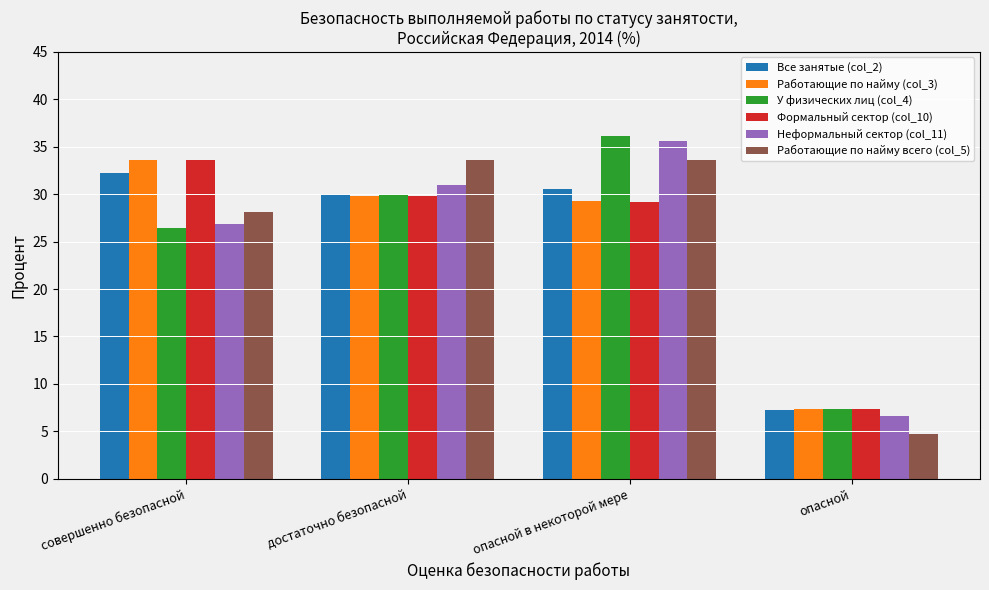

The value of Работающие по найму всего (col_5) at опасной в некоторой мере is 33.6. True or false?

True